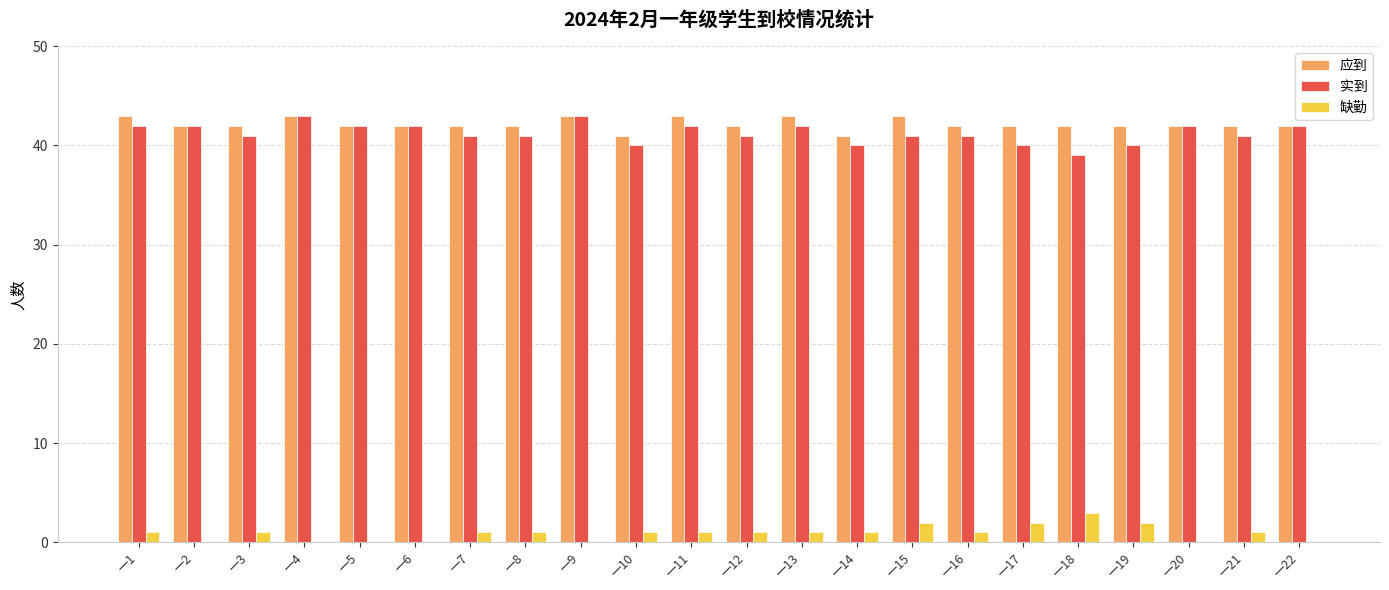

The 应到 series shows 42 at 一5. True or false?

True